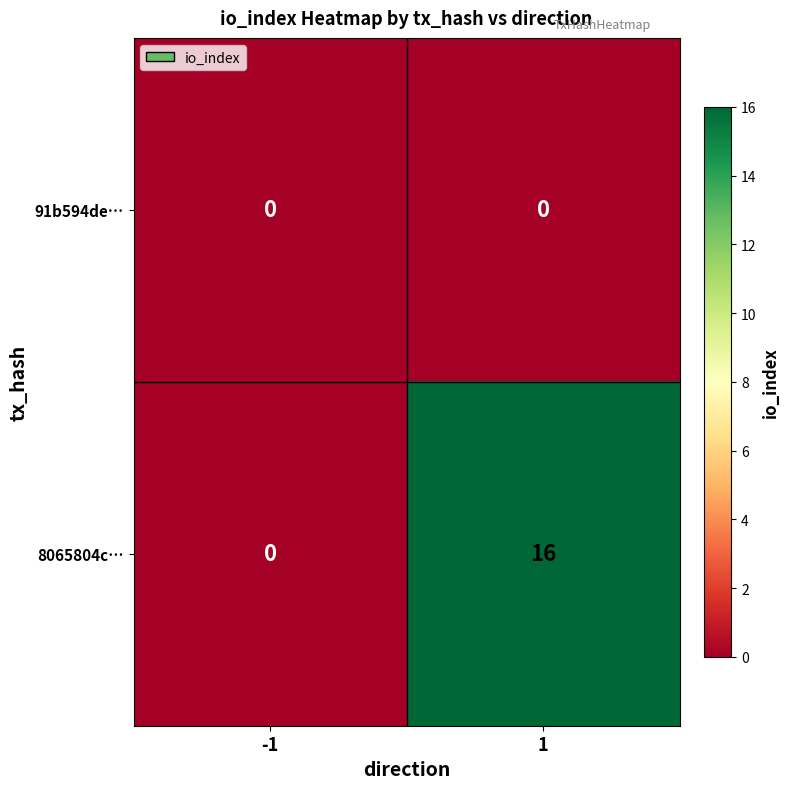

Rank the series at 1 from lowest to highest value.

91b594de…, 8065804c…